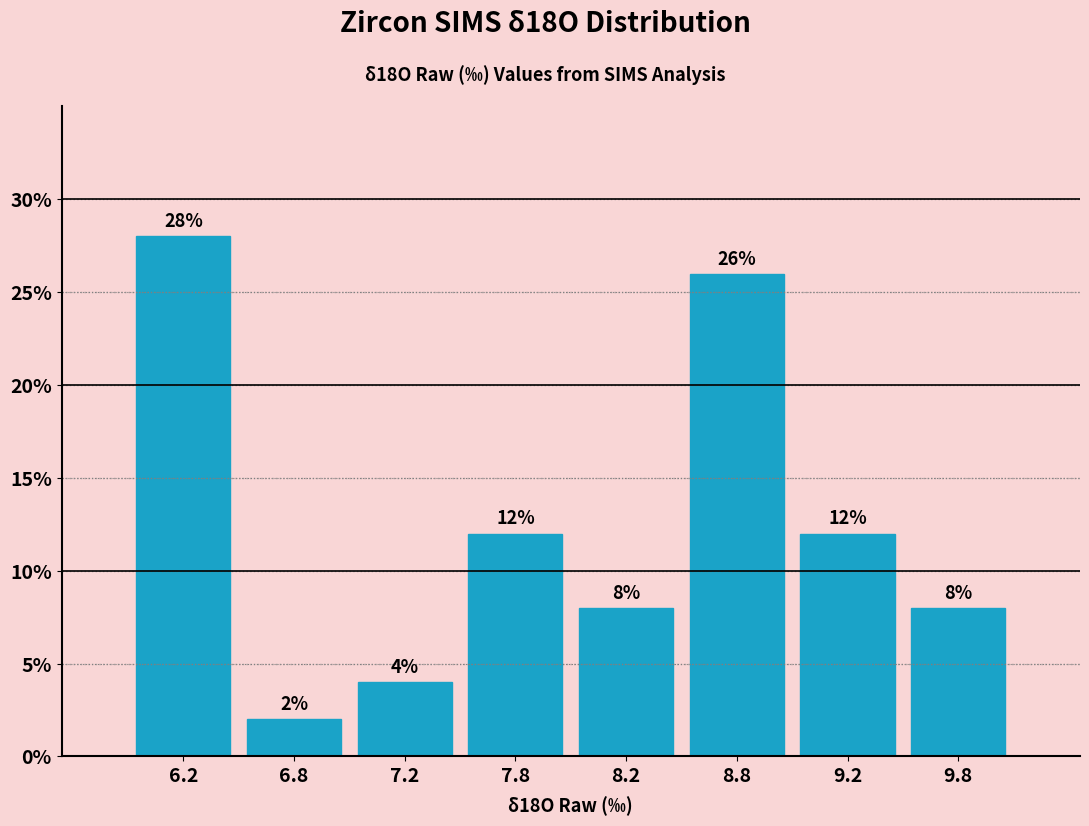

Reading right to left, list all the values displayed in this chart.

9.8=8.0	9.2=12.0	8.8=26.0	8.2=8.0	7.8=12.0	7.2=4.0	6.8=2.0	6.2=28.0